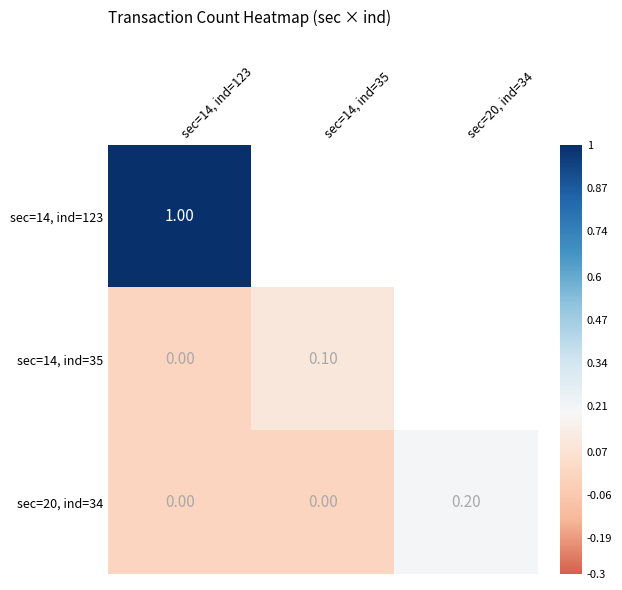

Is the value of sec=14, ind=123 at sec=14, ind=123 greater than the value of sec=20, ind=34 at sec=20, ind=34?

Yes